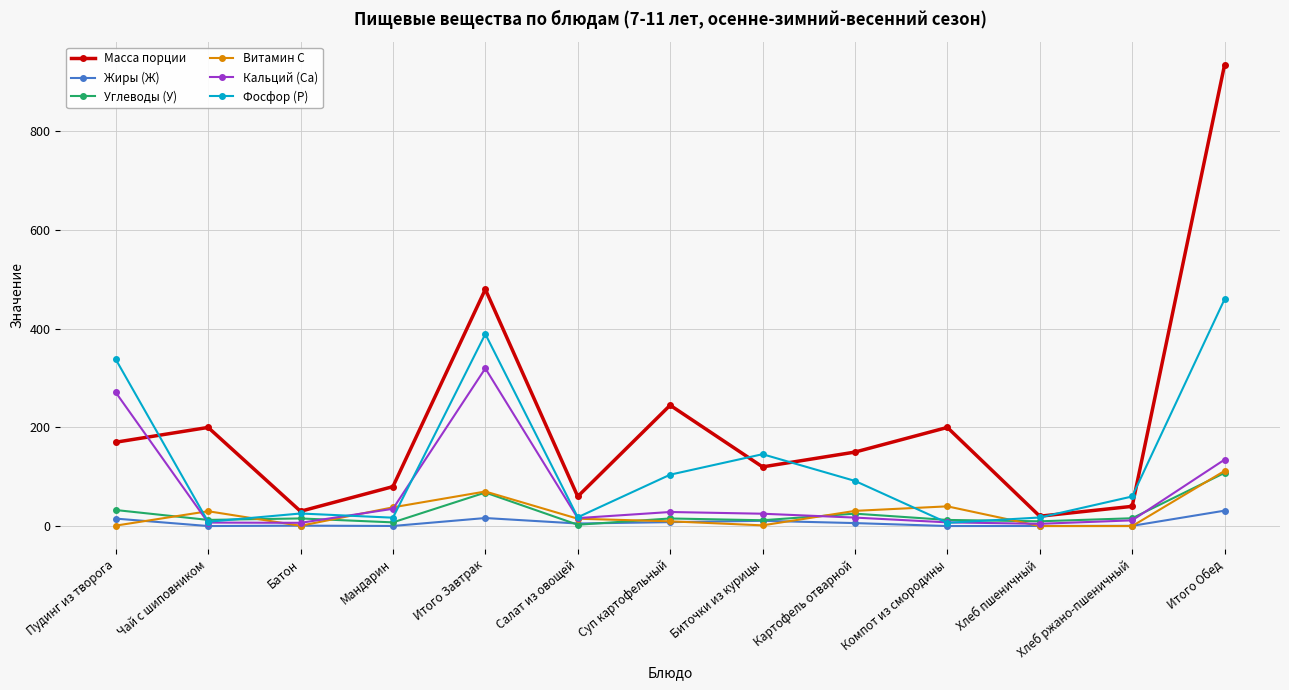

Is the value of Фосфор (Р) at Чай с шиповником greater than the value of Масса порции at Итого Обед?

No